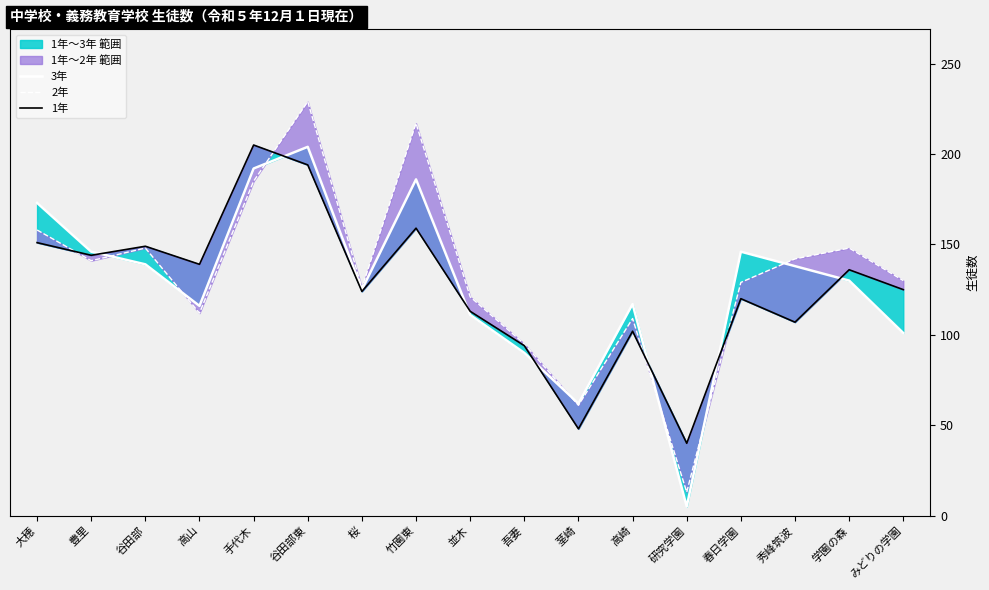

Which series has the largest range (max minus min)?

2年